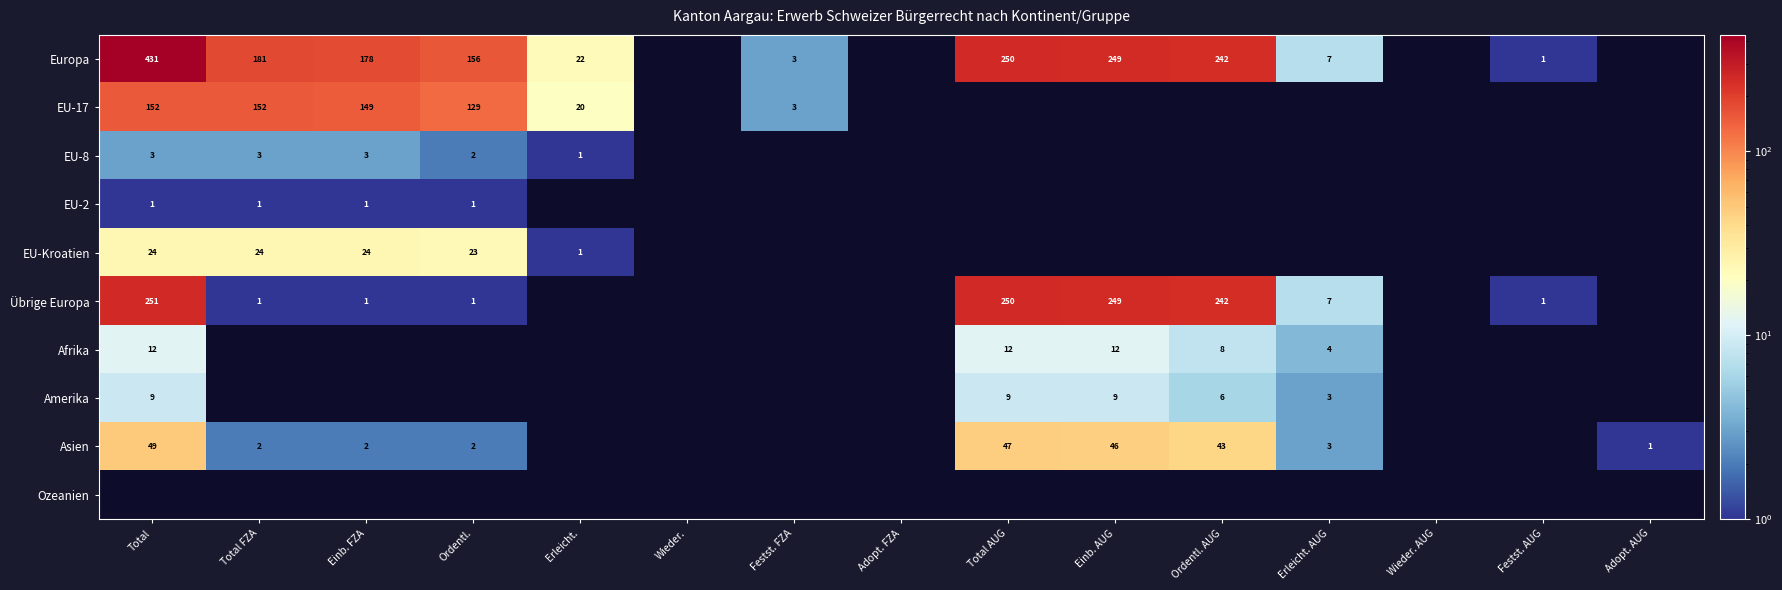

The value of Afrika at Ordentl. AUG is 8. True or false?

True